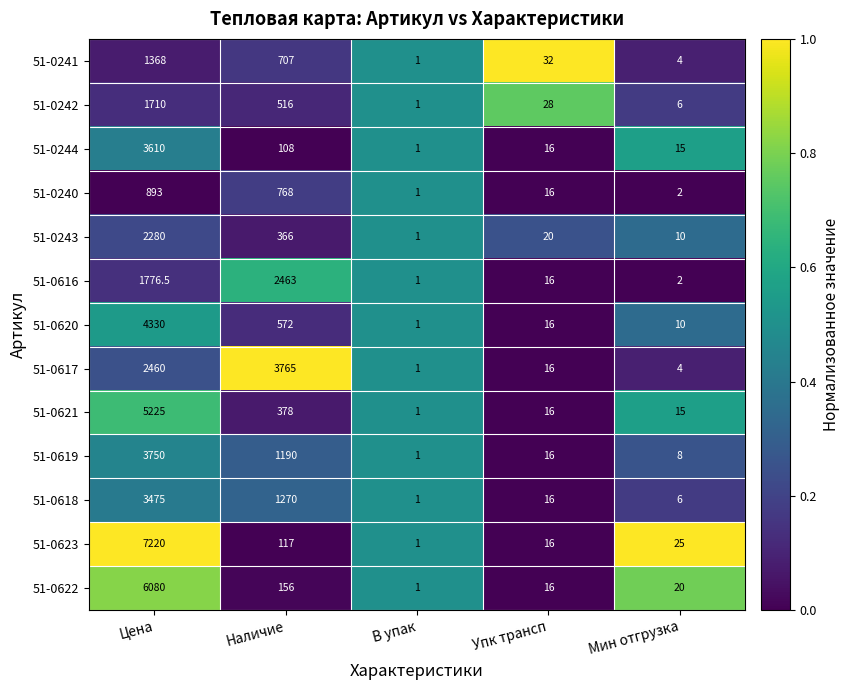

What is the average value of the 51-0622 series?

1254.6